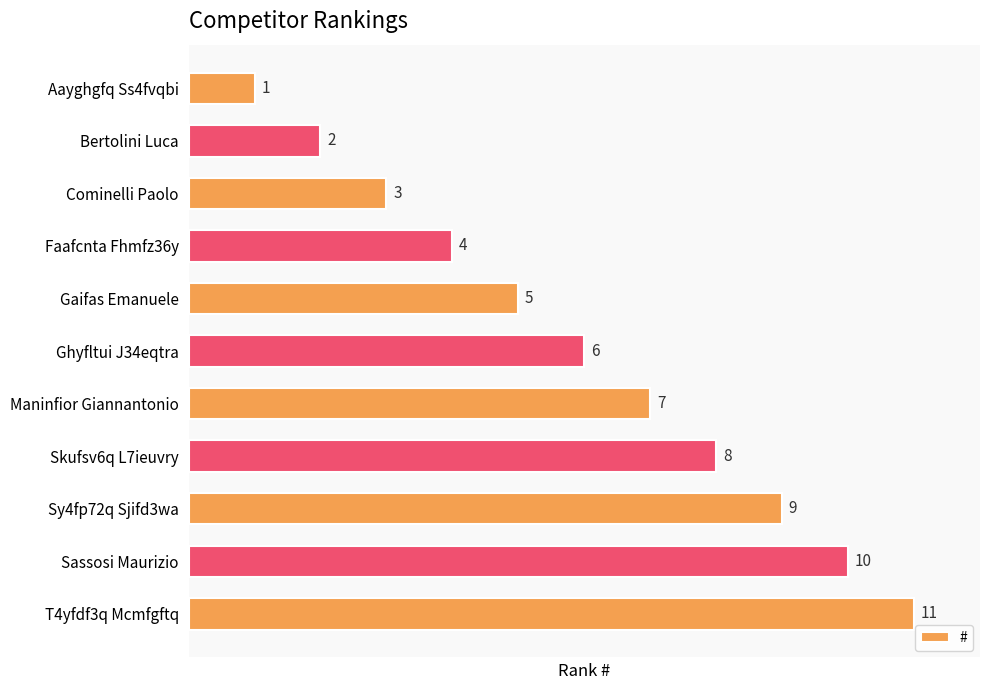

What is the average value?

6